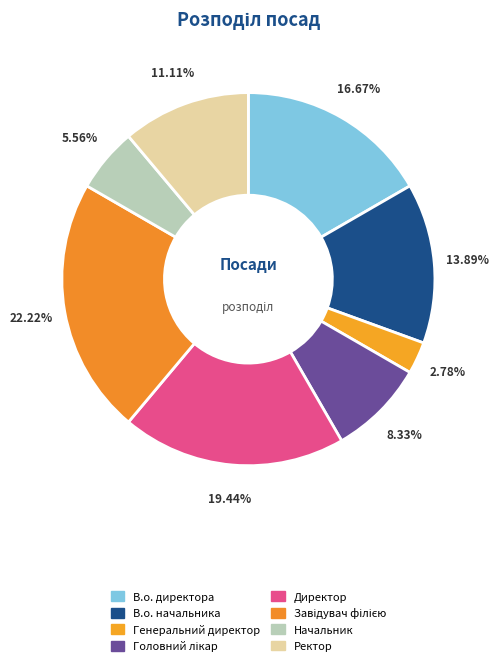

What is the total percentage of Генеральний директор and Завідувач філією?

25.0%